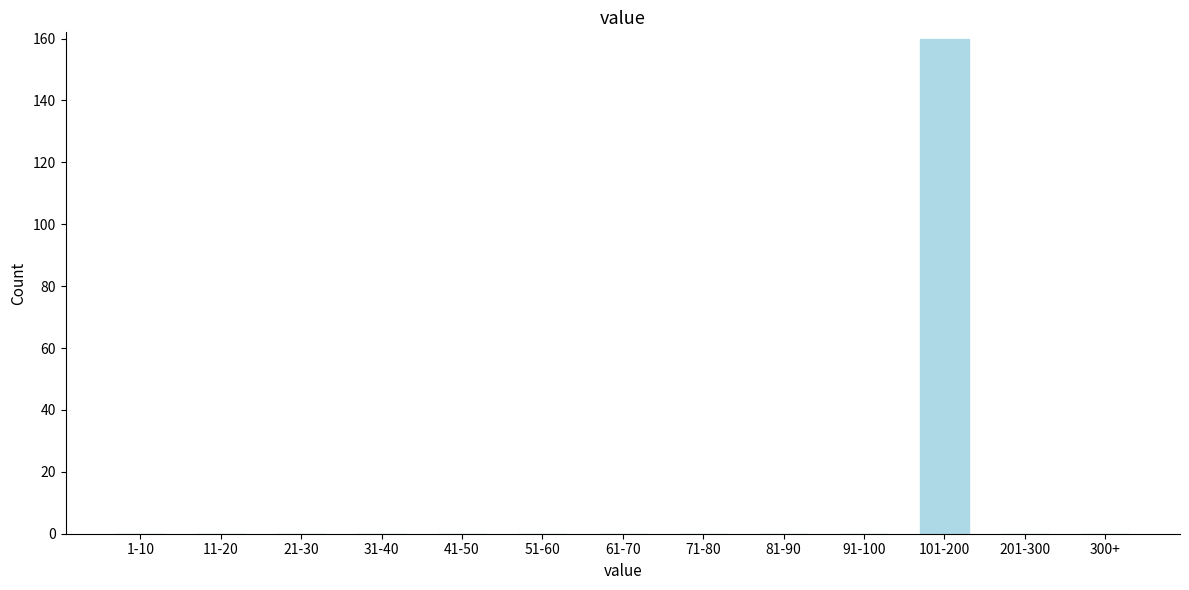

Reading left to right, transcribe all the data shown in this chart.

1-10=0	11-20=0	21-30=0	31-40=0	41-50=0	51-60=0	61-70=0	71-80=0	81-90=0	91-100=0	101-200=160	201-300=0	300+=0